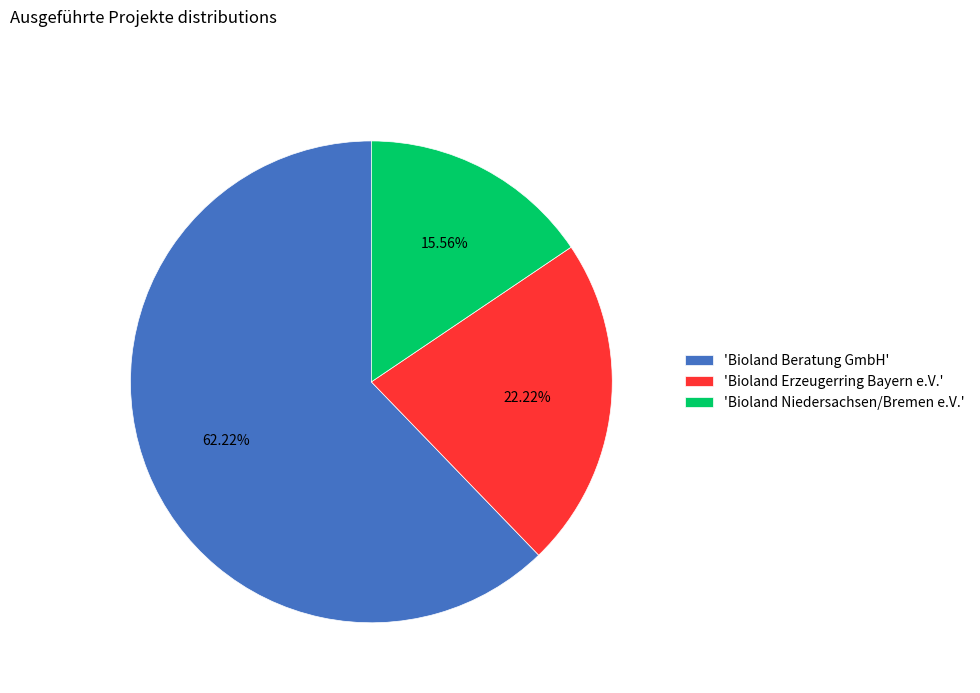

How many slices are in this pie chart?

3